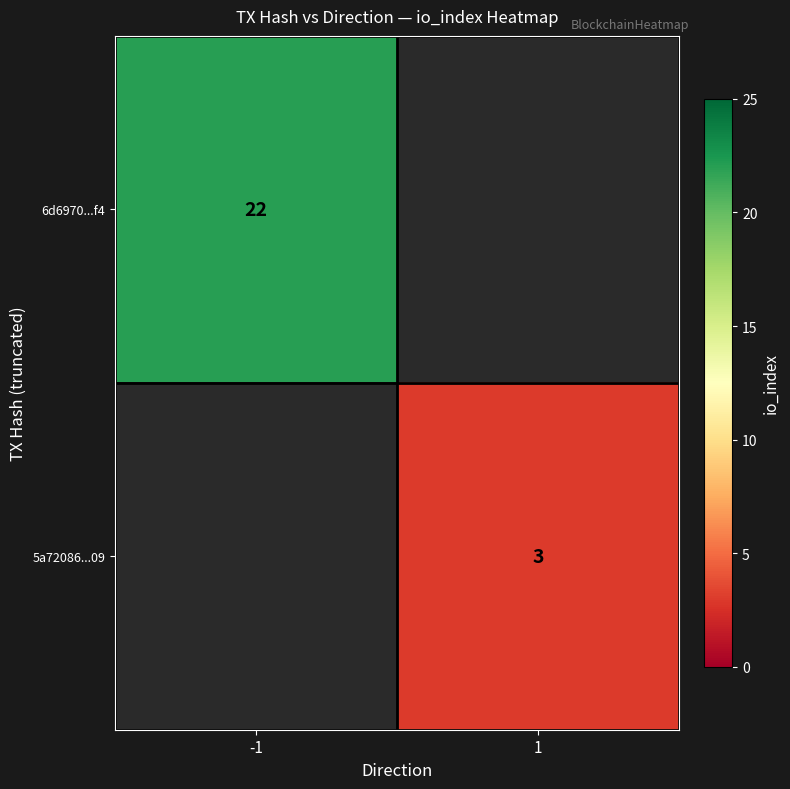

Is it true that 6d6970...f4 equals 22 at -1?

True